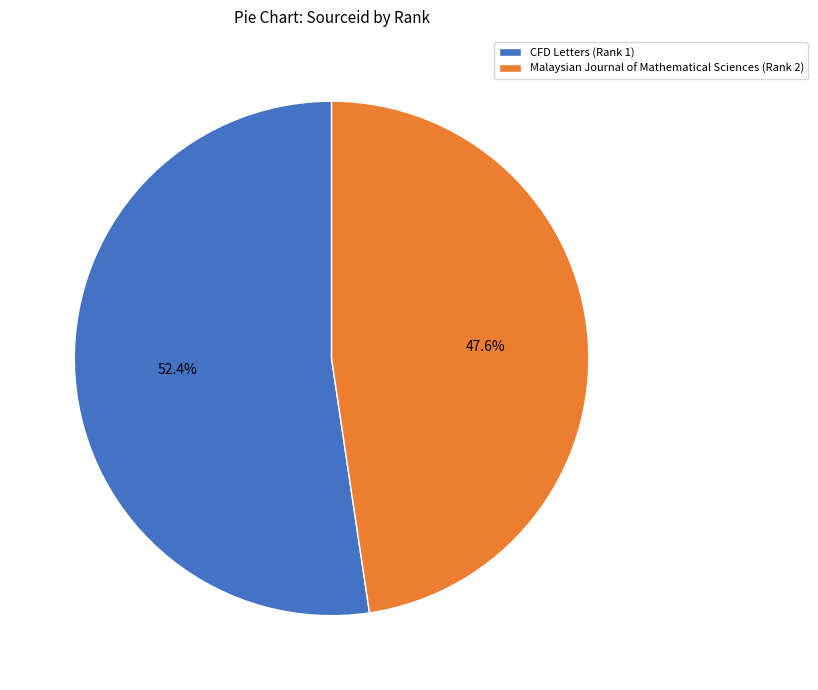

What is the smallest slice in the pie chart?

Malaysian Journal of Mathematical Sciences (Rank 2)